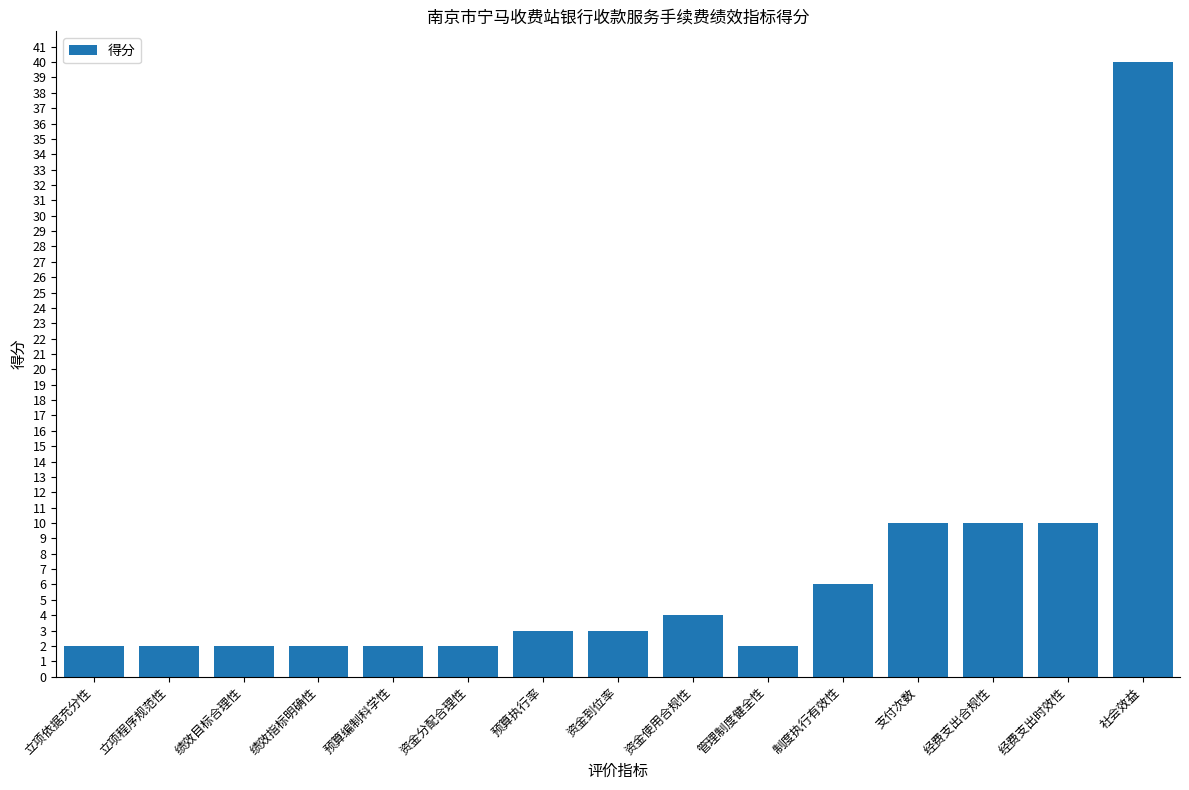

How many values are below 3?

7